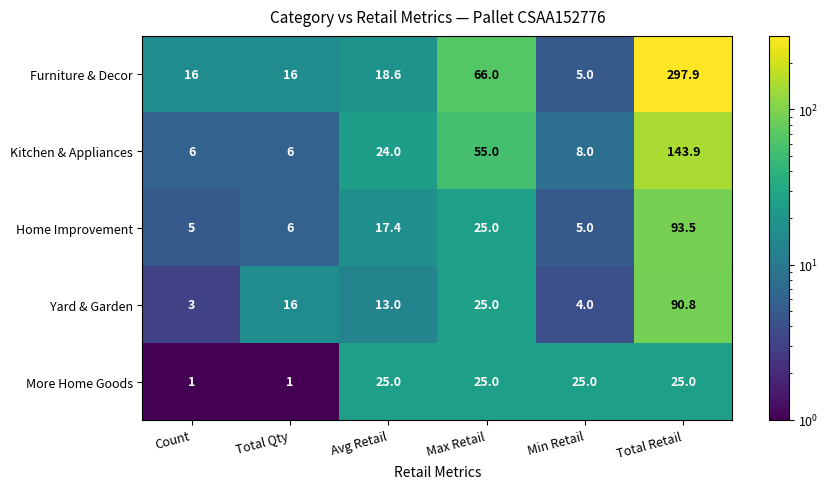

List the series in order of their peak value, highest first.

Furniture & Decor, Kitchen & Appliances, Home Improvement, Yard & Garden, More Home Goods